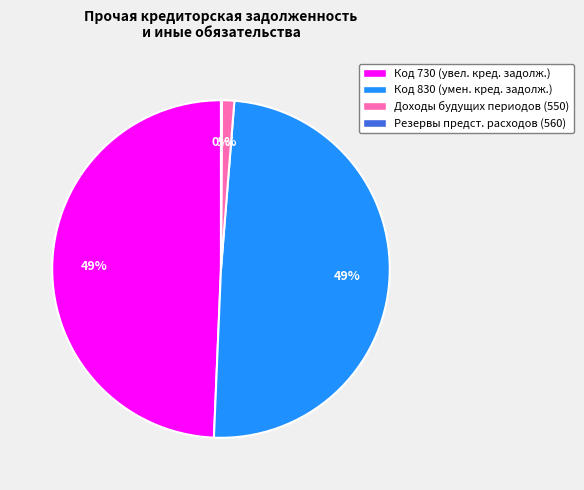

Is there any slice that represents more than half of the pie?

No